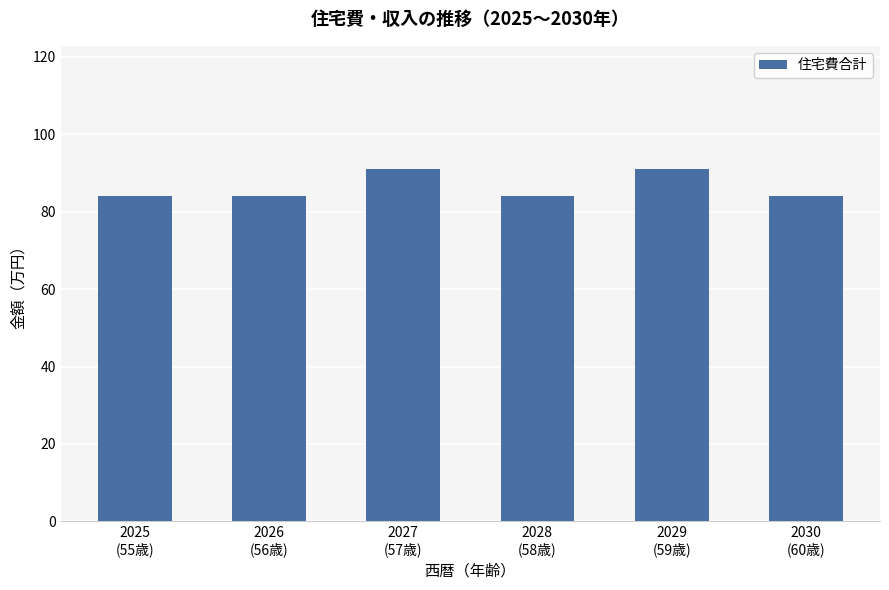

What is the maximum value shown in the chart?

91